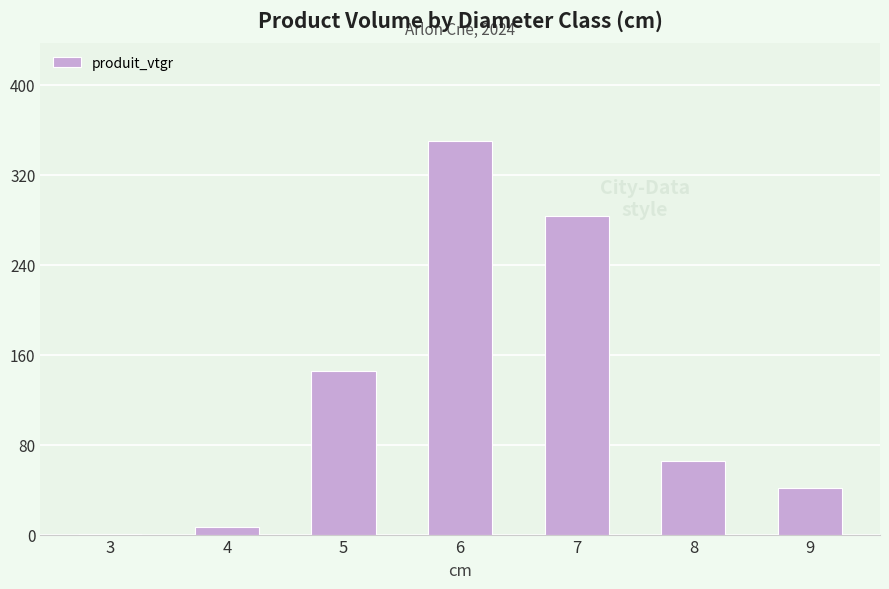

At which category does the chart reach its peak across all series?

6